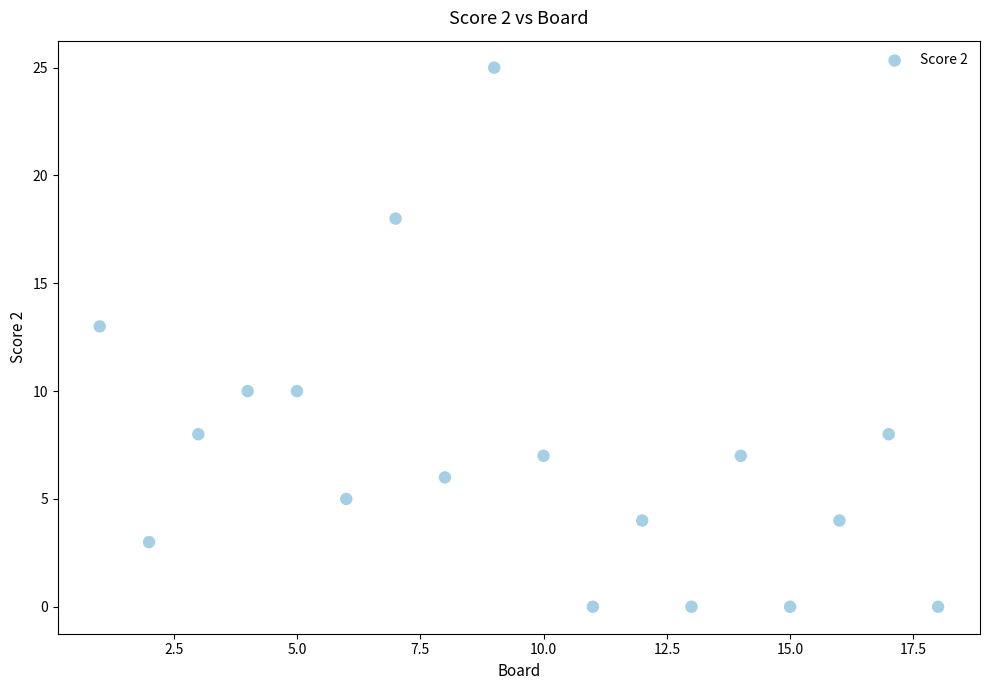

What is the range of X values (max minus min)?

17